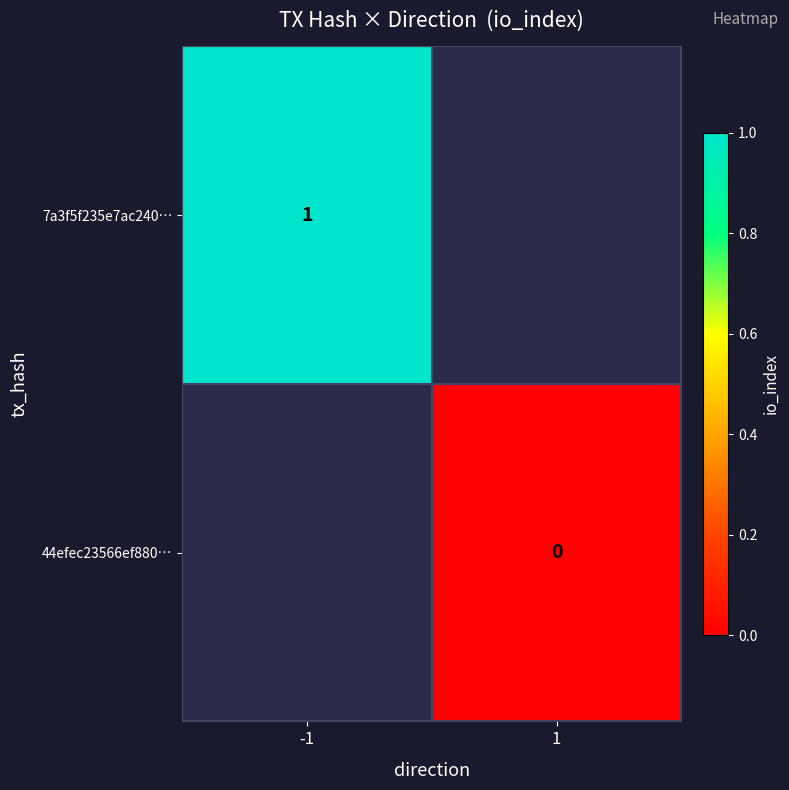

The 7a3f5f235e7ac240… series shows 1 at -1. True or false?

True